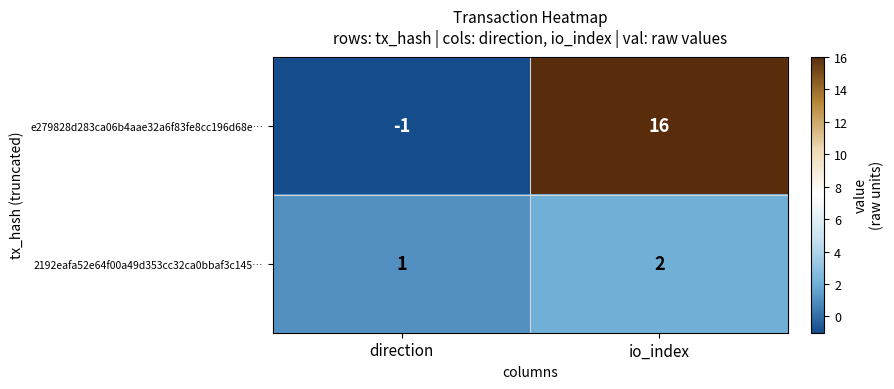

True or false: e279828d283ca06b4aae32a6f83fe8cc196d68e… has a value of 8 at io_index.

False